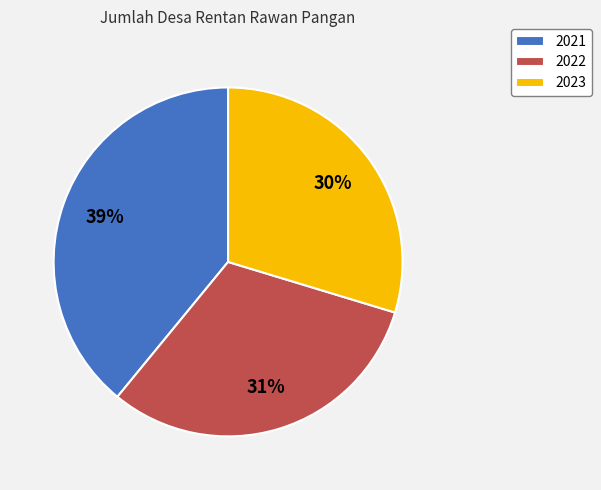

Is the sum of 2022 and 2023 greater than half?

Yes